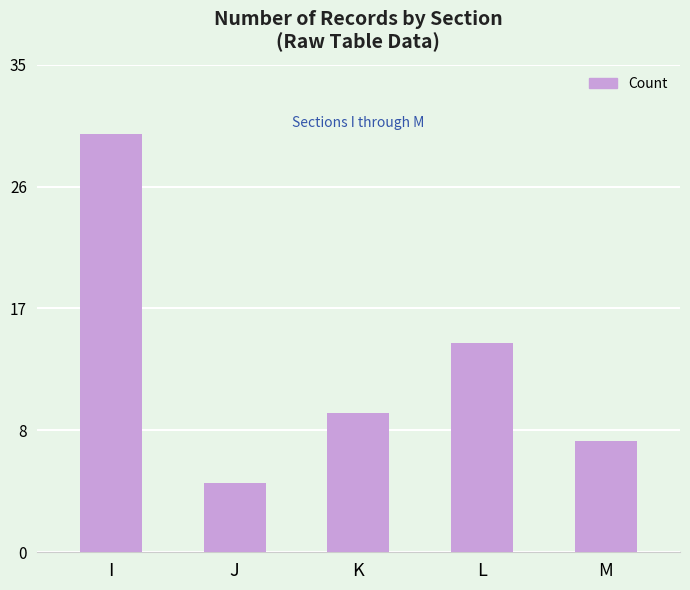

Reading left to right, what are all the values shown in this chart?

I=30	J=5	K=10	L=15	M=8